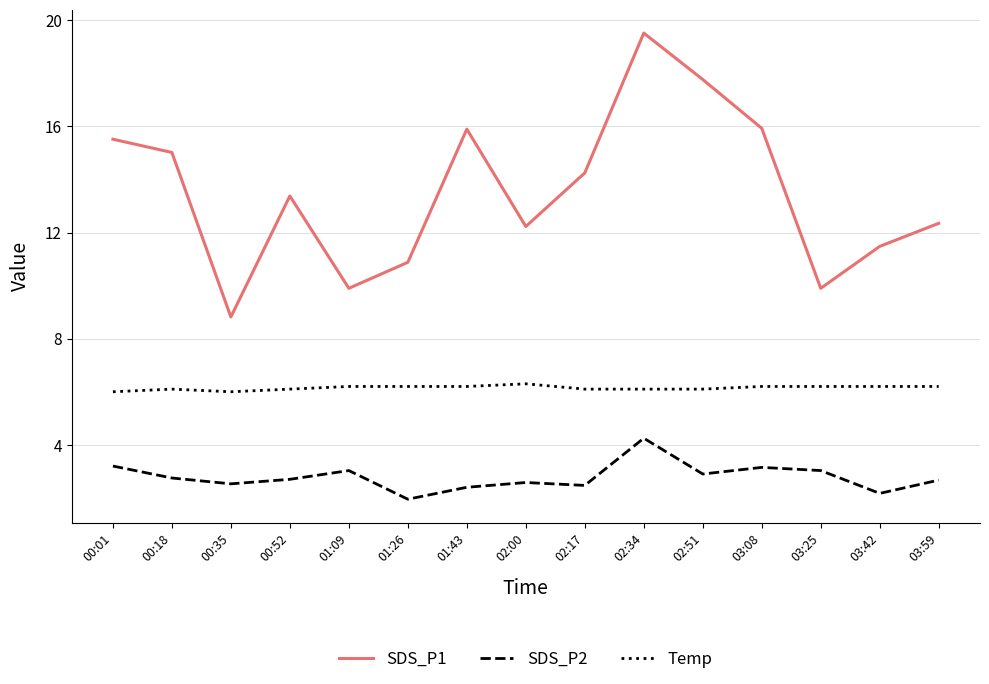

True or false: Temp and SDS_P2 cross at least once.

False